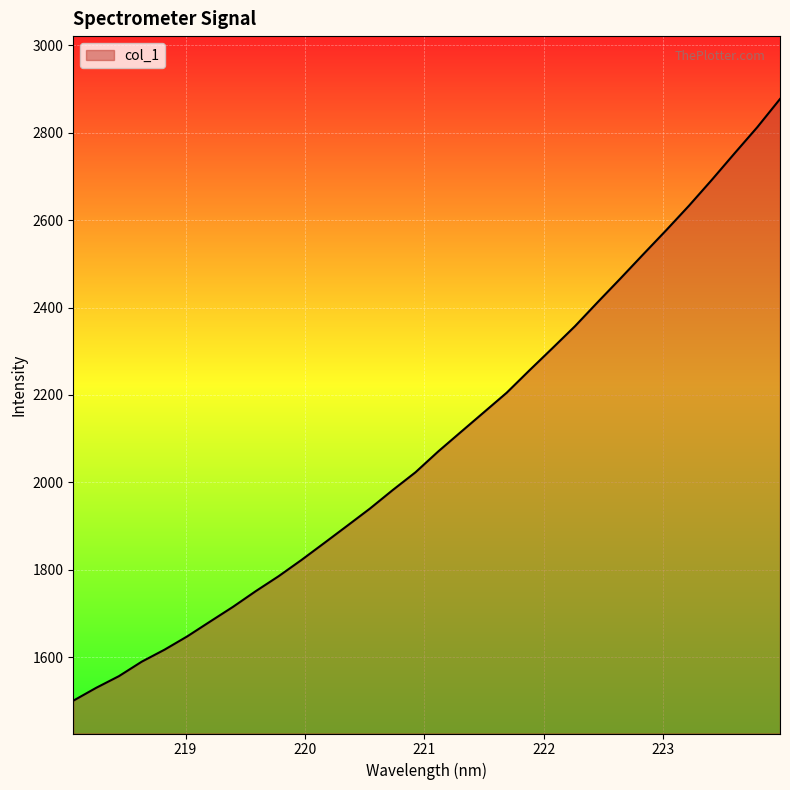

What is the smallest value displayed?

1500.6